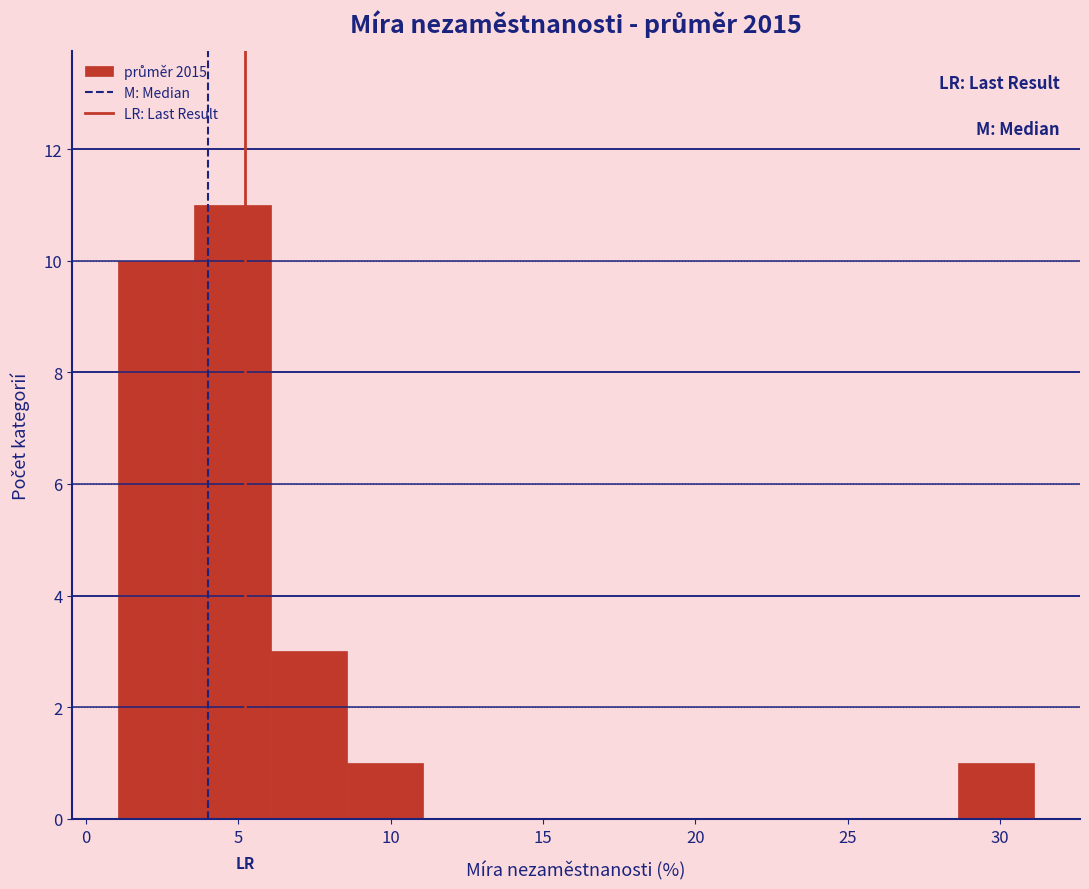

Which range on the x-axis has the tallest bar?

3.5 to 6.0